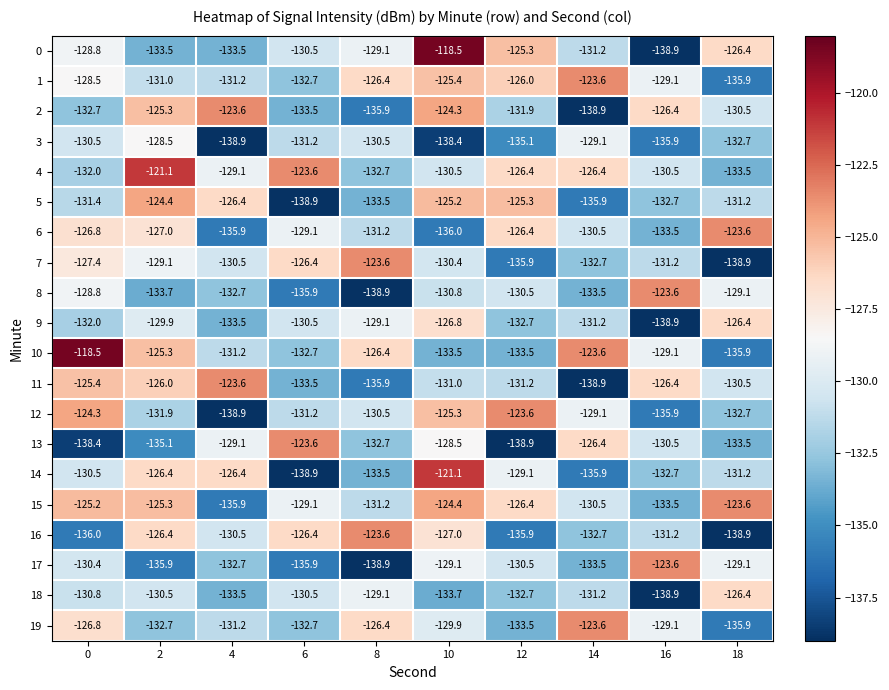

What is the average value of the 11 series?

-130.2